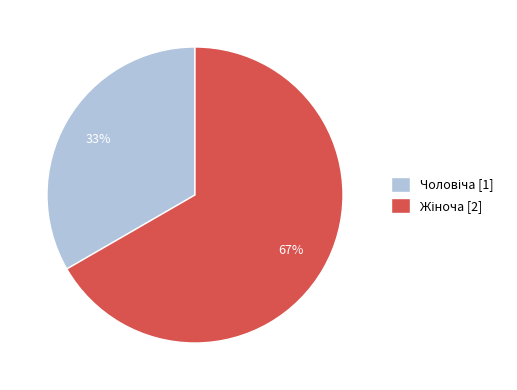

To the nearest percent, what is the average slice percentage?

50%